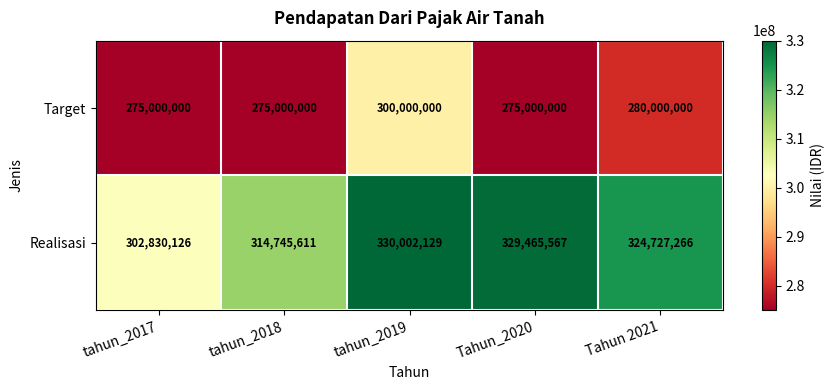

Where is Realisasi nearest to the value 316416127?

tahun_2018